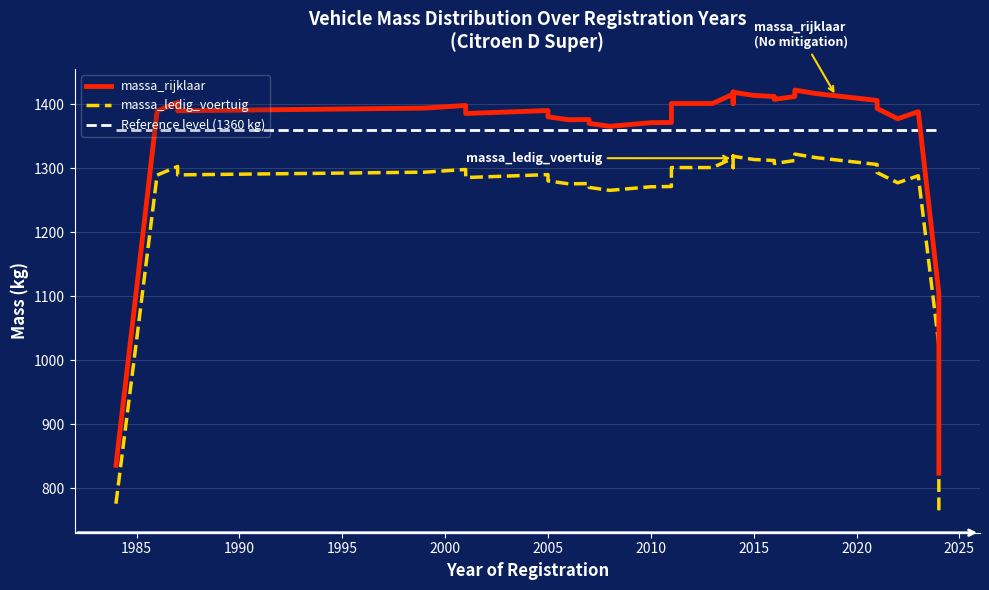

What is the value of the Reference level (1360 kg) point at the 30th from the left?

1360.0